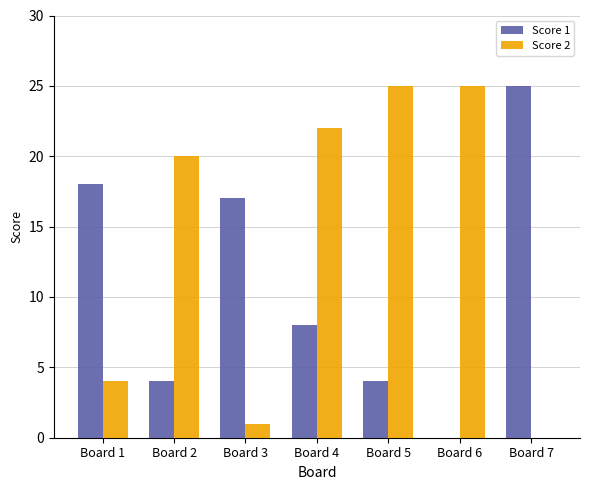

What is the maximum value for Score 1?

25